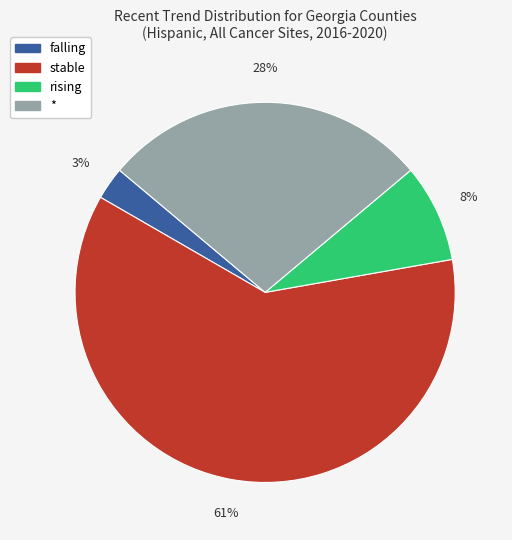

To the nearest percent, what portion does rising represent?

8%